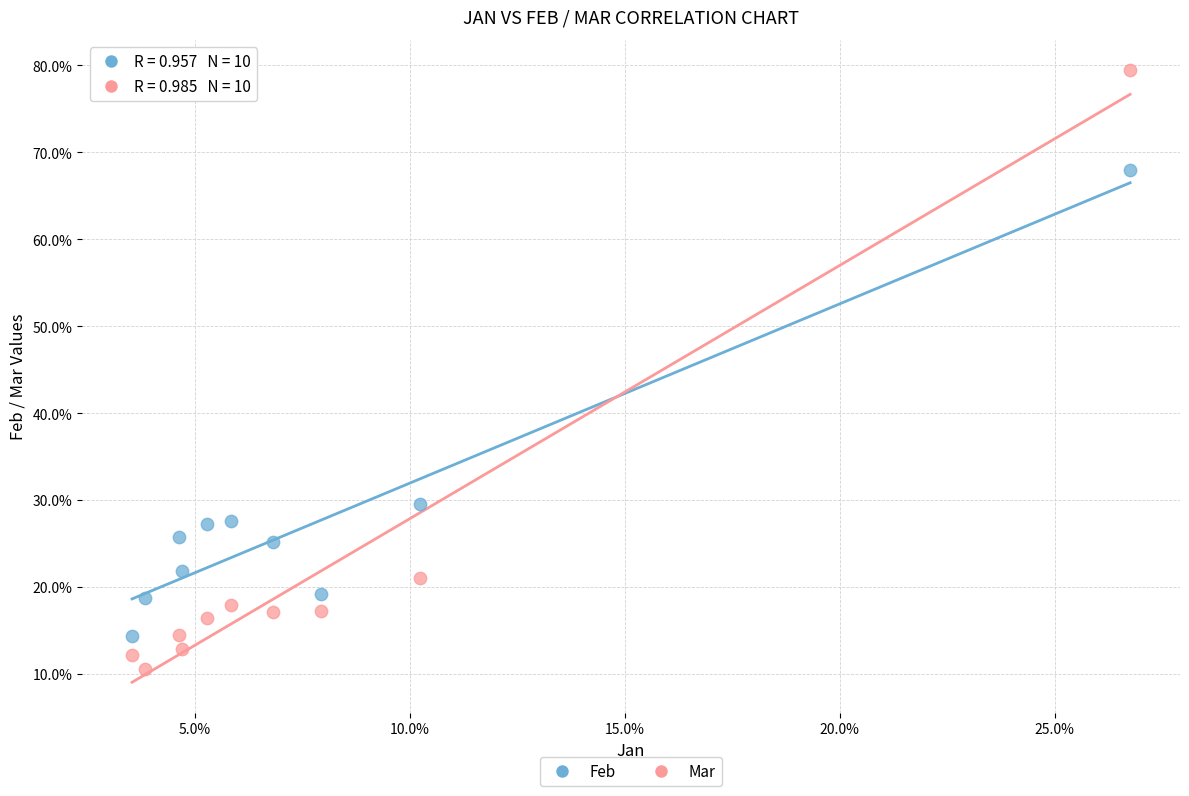

Which series contains the highest Y value?

Mar